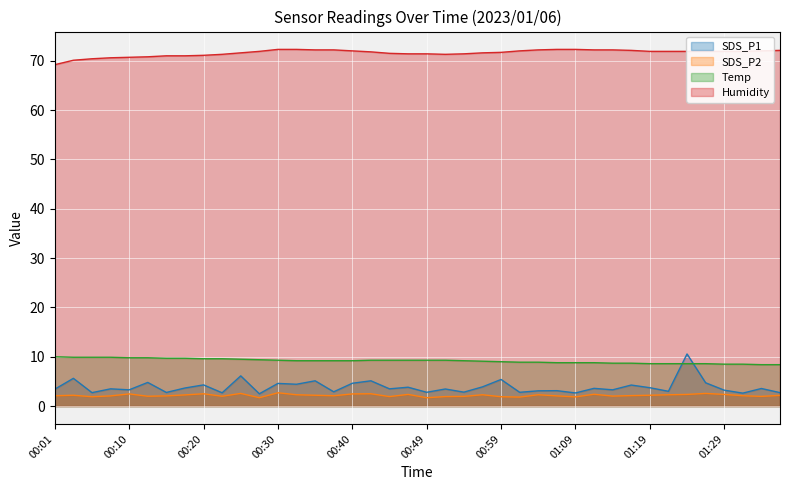

Where is SDS_P1 nearest to the value 6?

00:25